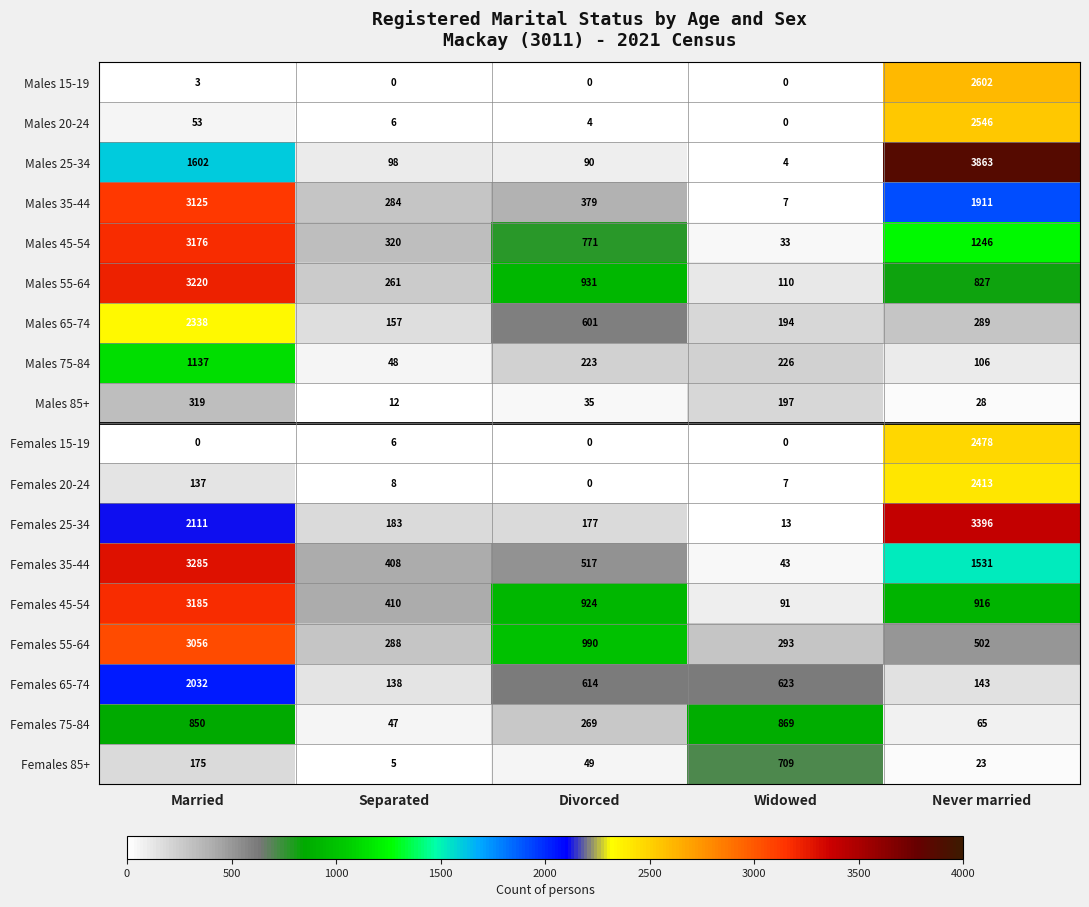

What is the sum of the Males 75-84 values at Never married and Widowed?

332